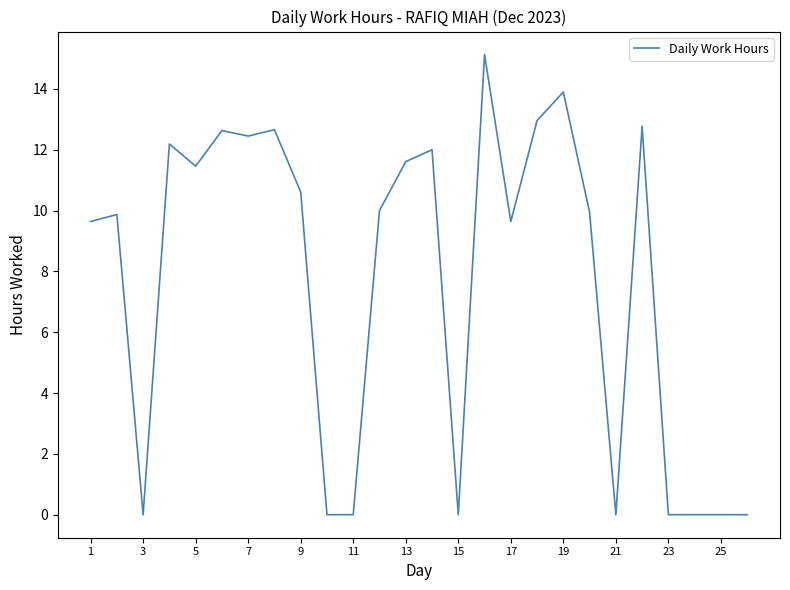

What is the maximum value shown in the chart?

15.1